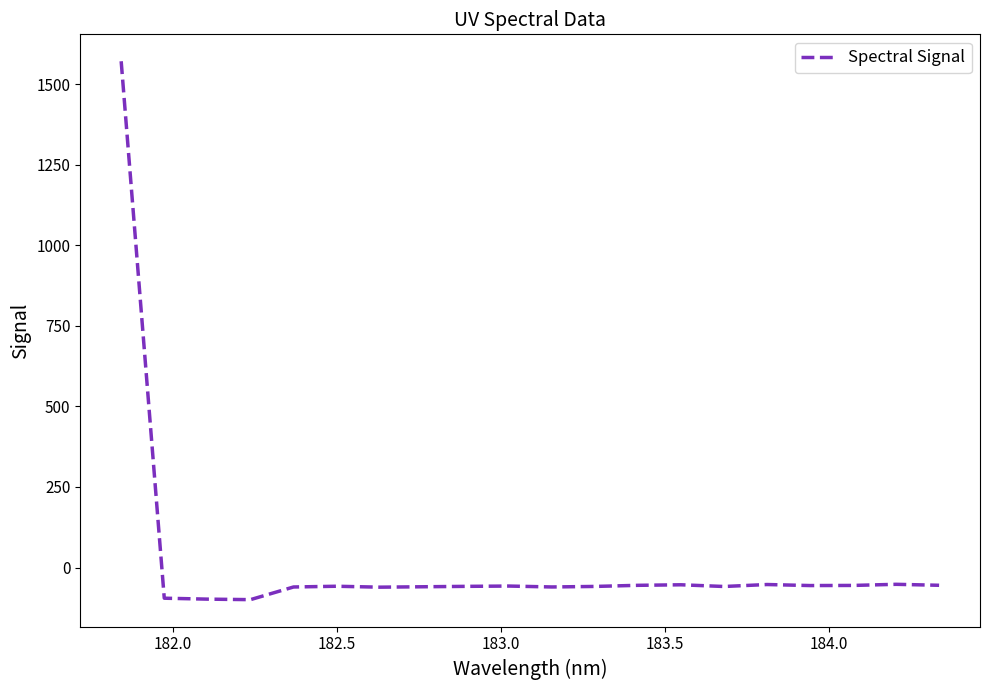

What is the difference between the maximum and minimum values?

1670.7